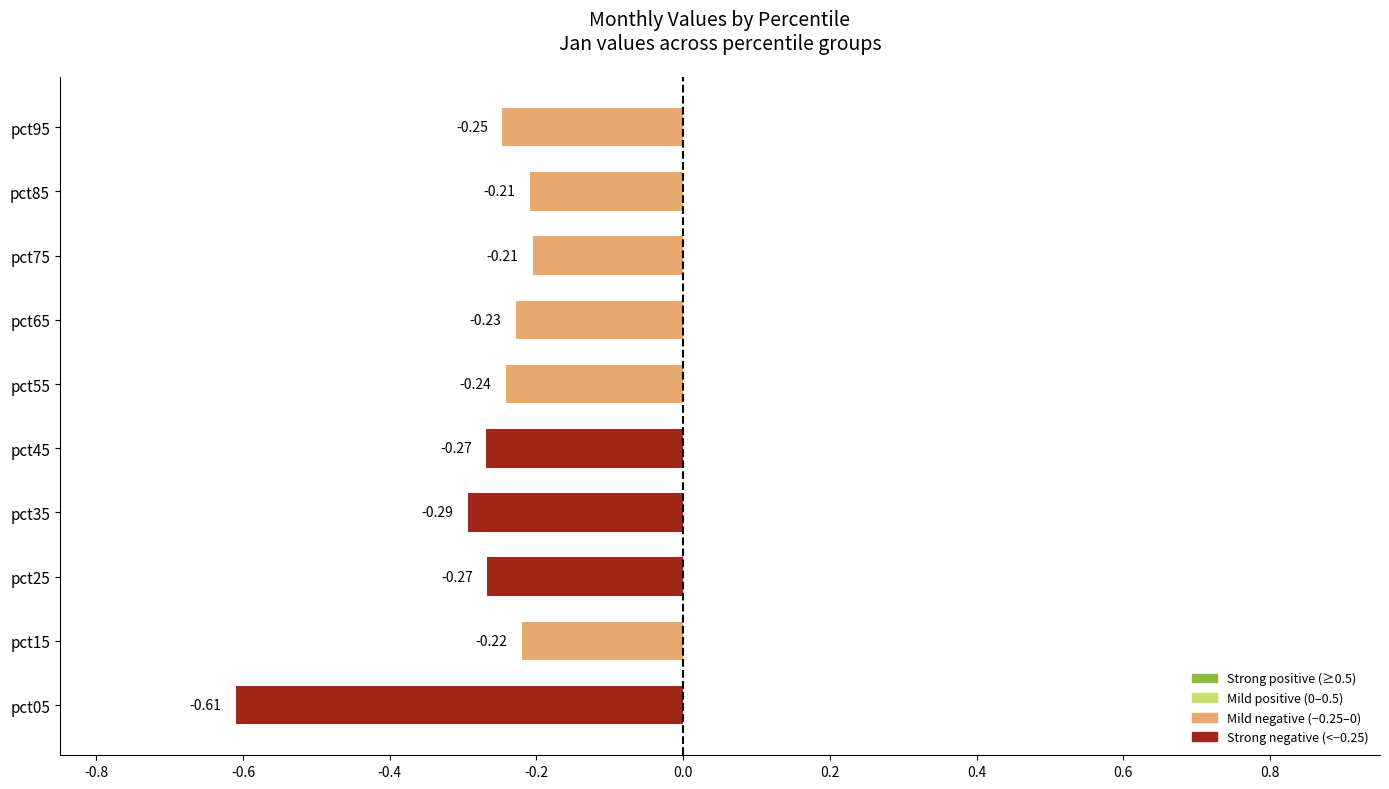

Between pct55 and pct75, which is larger?

pct75